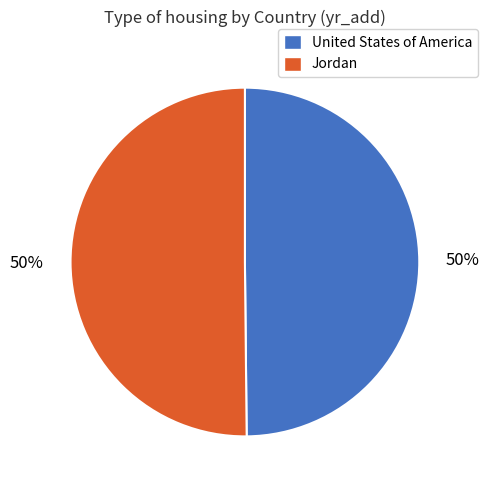

True or false: Jordan accounts for 50% of the total.

True